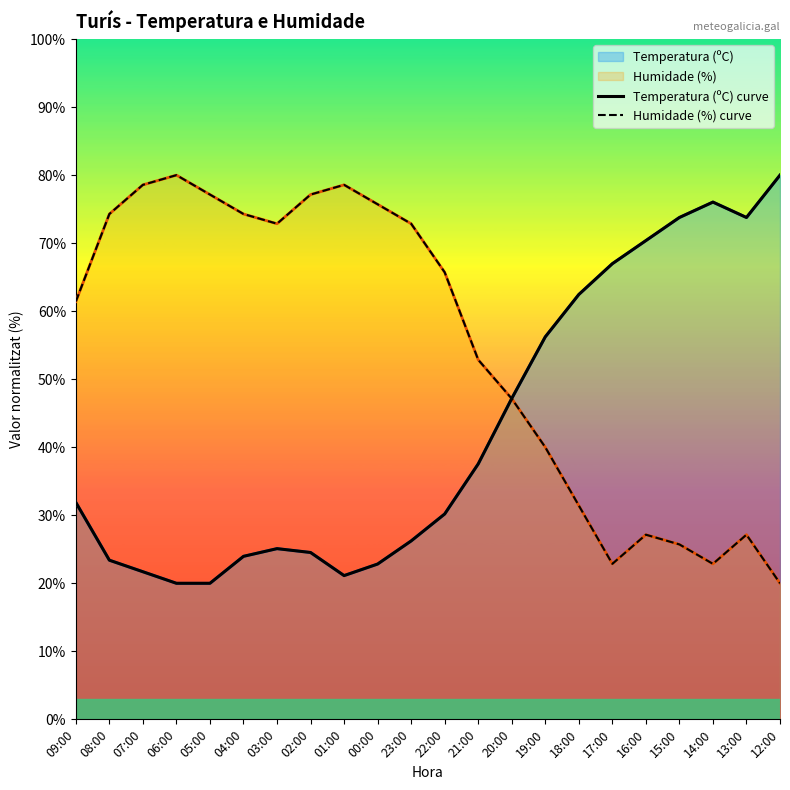

Between 02:00 and 22:00, which series saw the biggest shift?

Humidade (%) curve